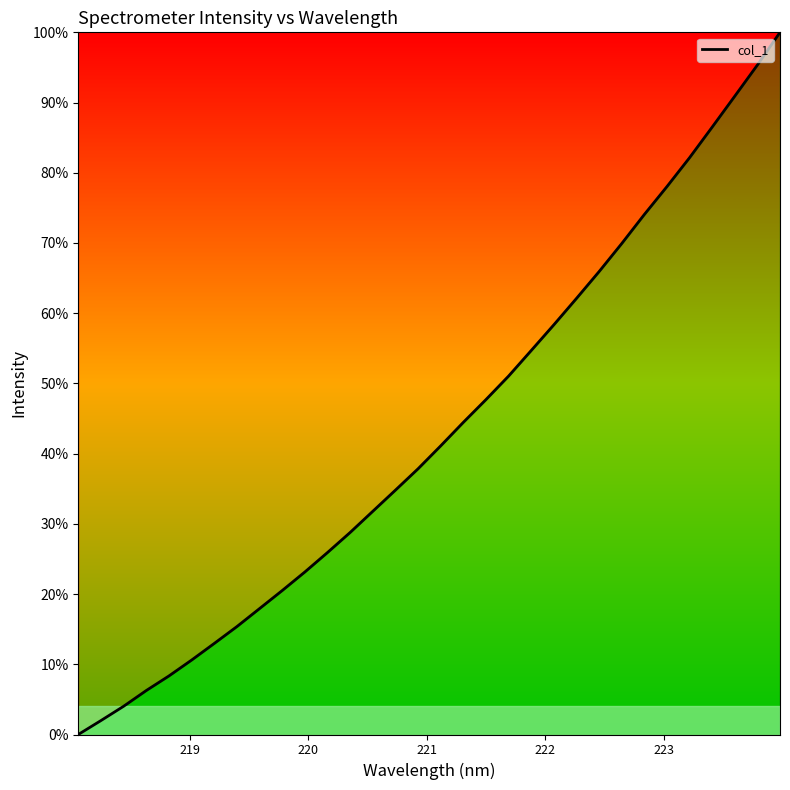

How many series are shown in this chart?

1